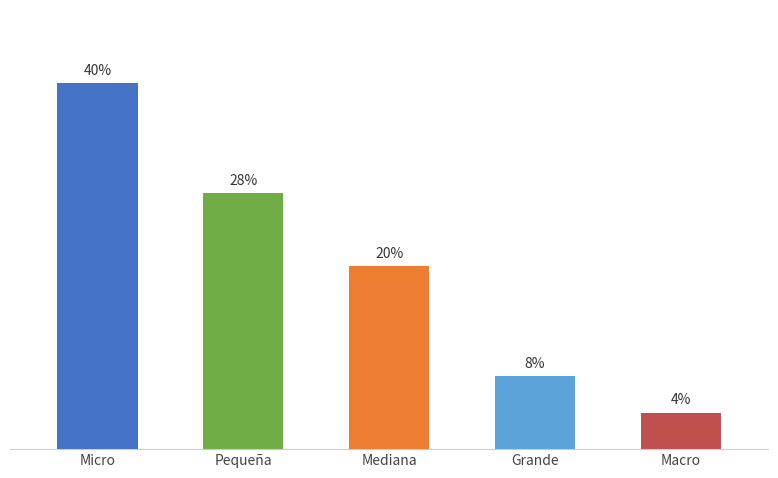

What position from the left is Grande?

4